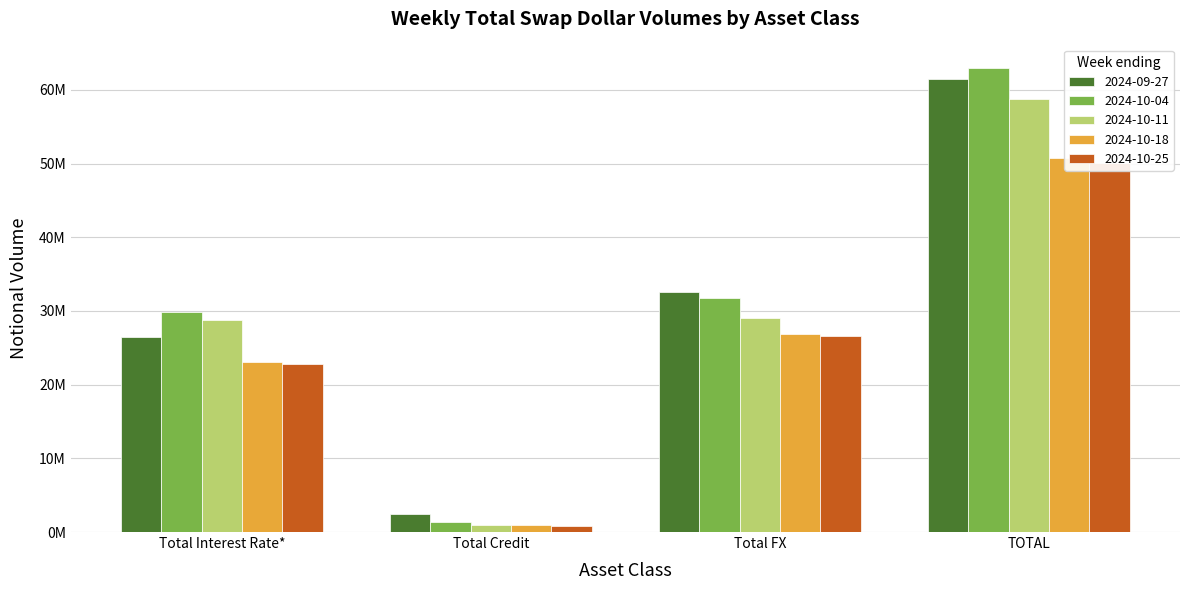

What is the sum of all 2024-10-25 values?

100244967